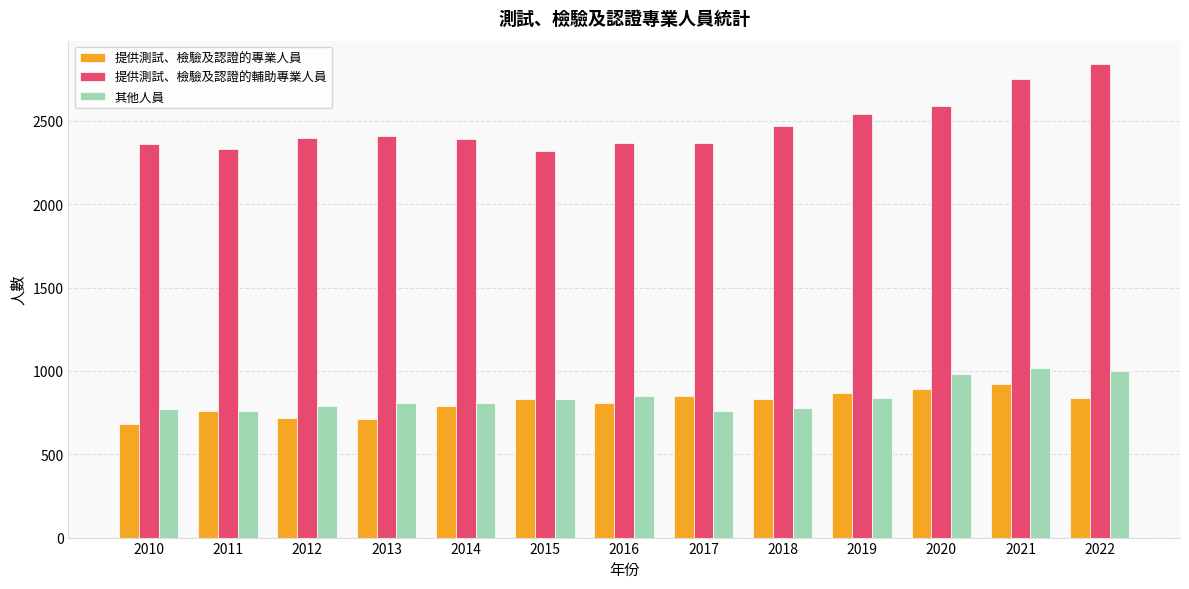

Which category has the highest value across all series?

2022